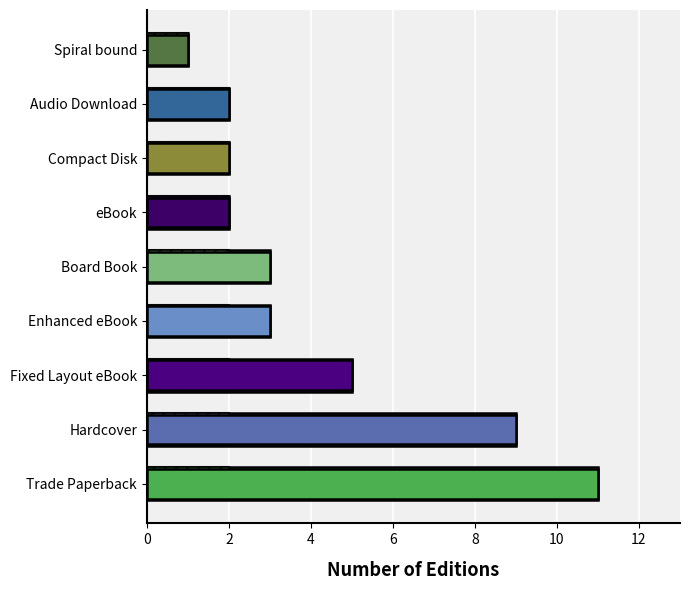

Is it true that Count equals 2 at Compact Disk?

True